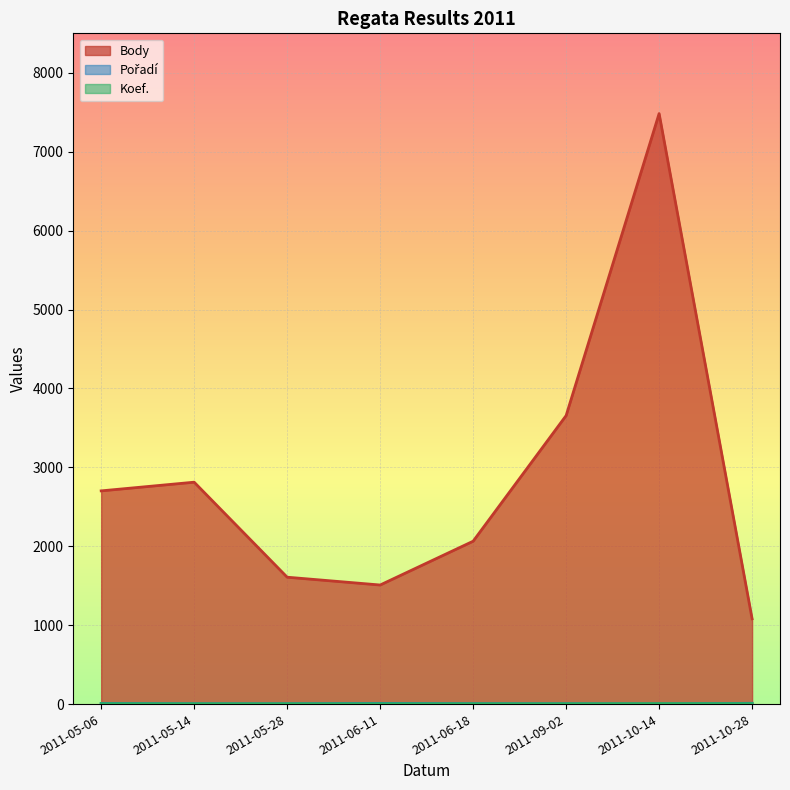

Reading left to right, transcribe all the data shown in this chart.

Body: 2011-05-06=2702	2011-05-14=2812	2011-05-28=1608	2011-06-11=1509	2011-06-18=2064	2011-09-02=3656	2011-10-14=7483	2011-10-28=1081
Pořadí: 2011-05-06=8	2011-05-14=4	2011-05-28=4	2011-06-11=9	2011-06-18=5	2011-09-02=4	2011-10-14=2	2011-10-28=10
Koef.: 2011-05-06=5	2011-05-14=4	2011-05-28=4	2011-06-11=4	2011-06-18=4	2011-09-02=4	2011-10-14=6	2011-10-28=6